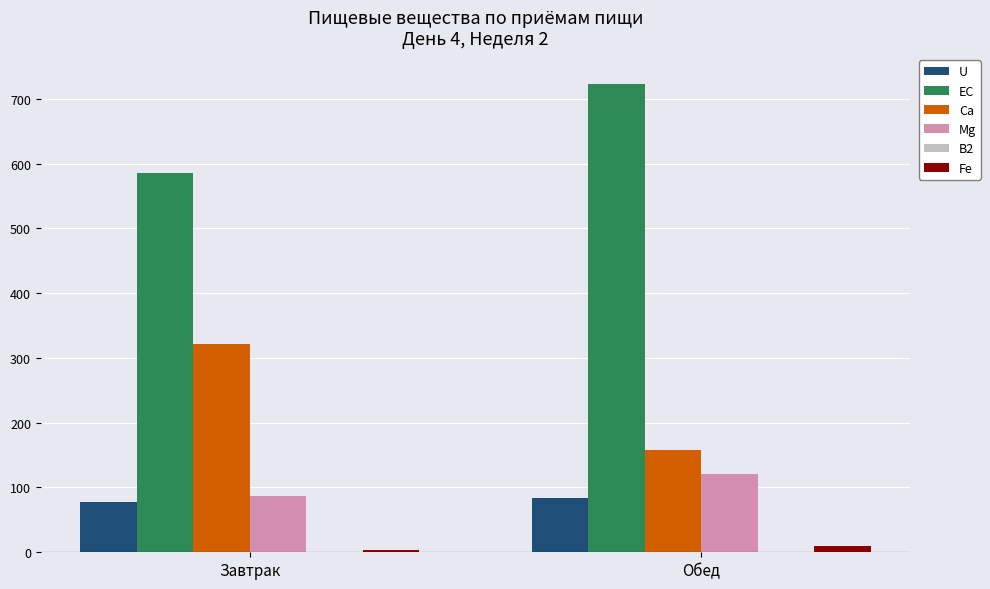

True or false: U has a value of 130.8 at Обед.

False